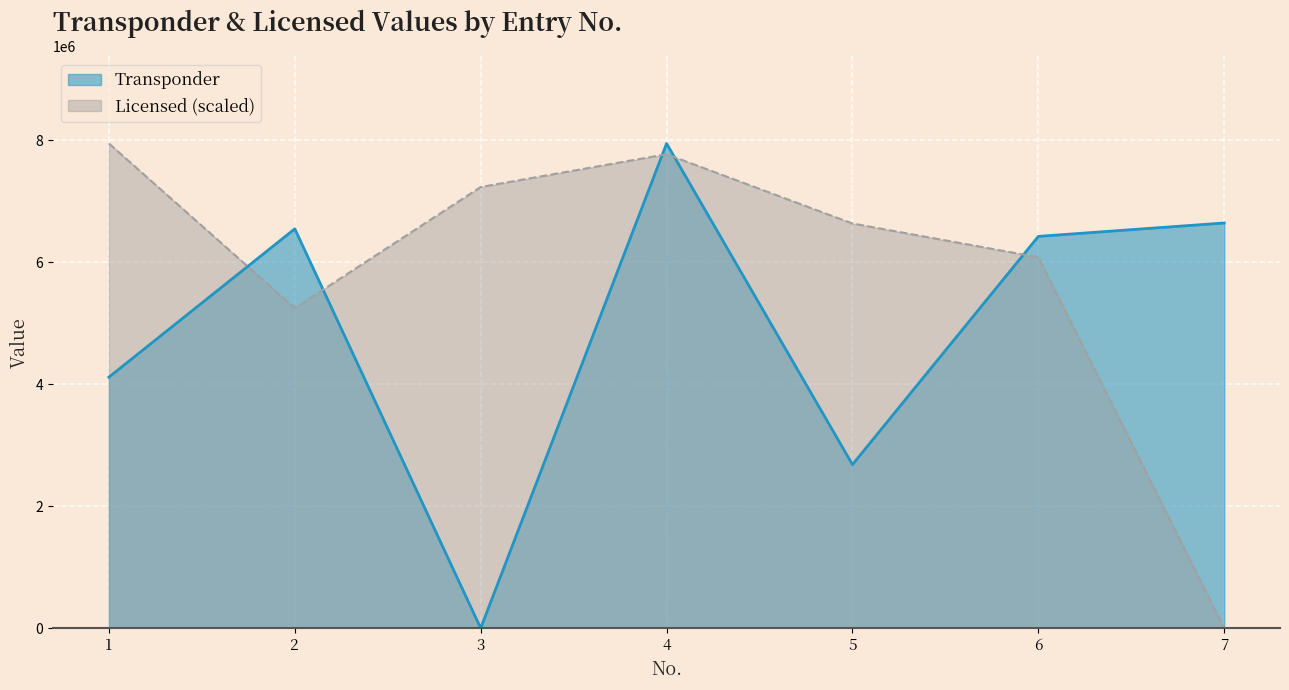

Rank the series at 1 from highest to lowest value.

Licensed (scaled), Transponder